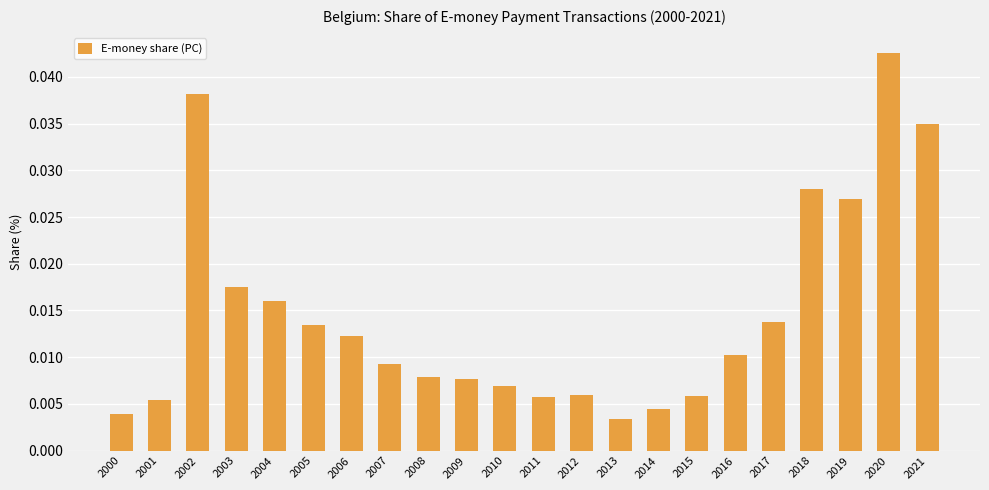

The chart shows a value of 0.1 at 2020. True or false?

False